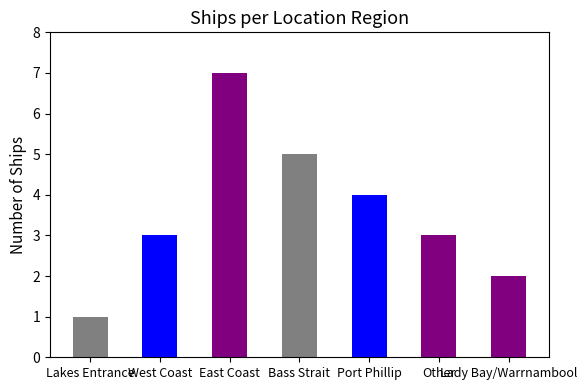

The chart shows a value of 1 at West Coast. True or false?

False